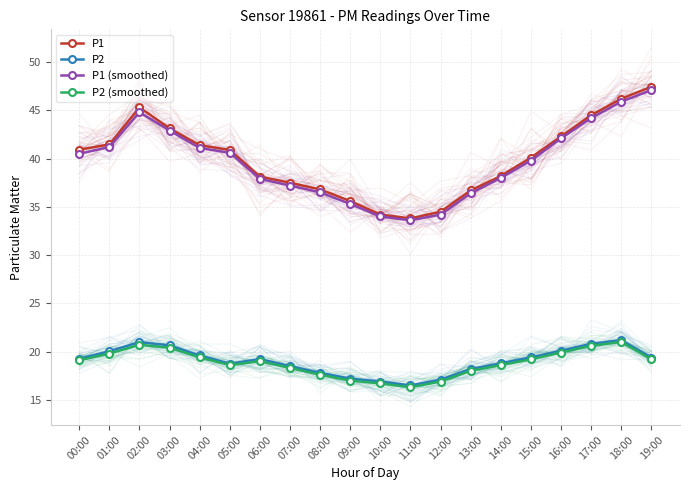

What is the total value across all series at 10:00?

101.8